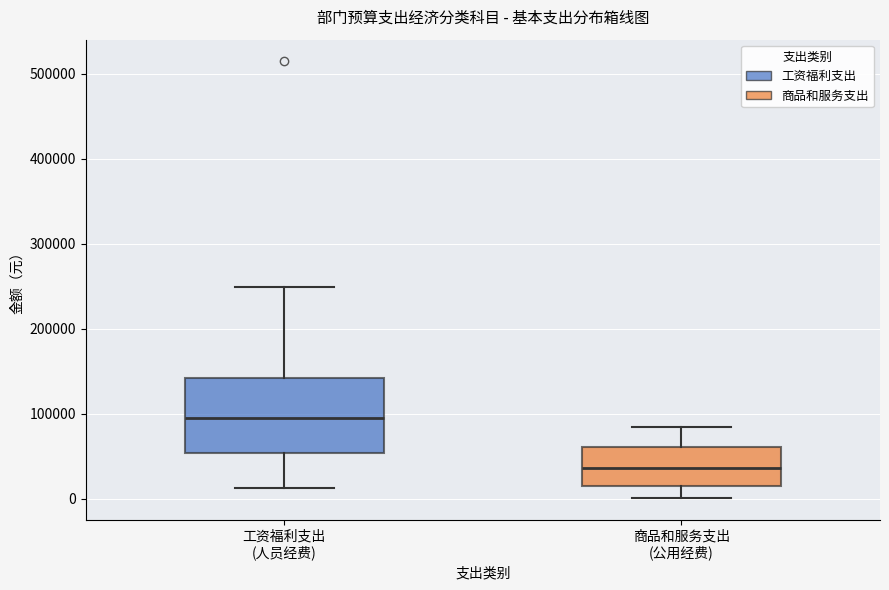

Where is the upper edge of the box for 商品和服务支出 (公用经费) on the y-axis? The values are not printed on the chart, so give them approximately, as read against the axis.

60000